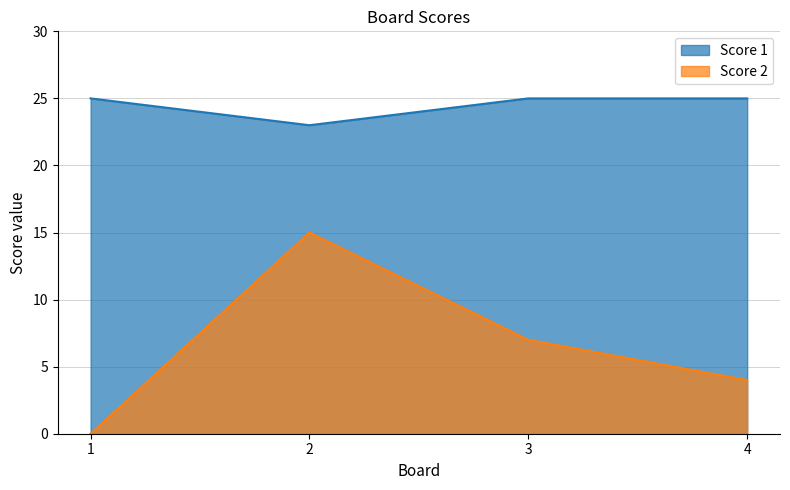

How many Score 1 values are between 25 and 26?

3